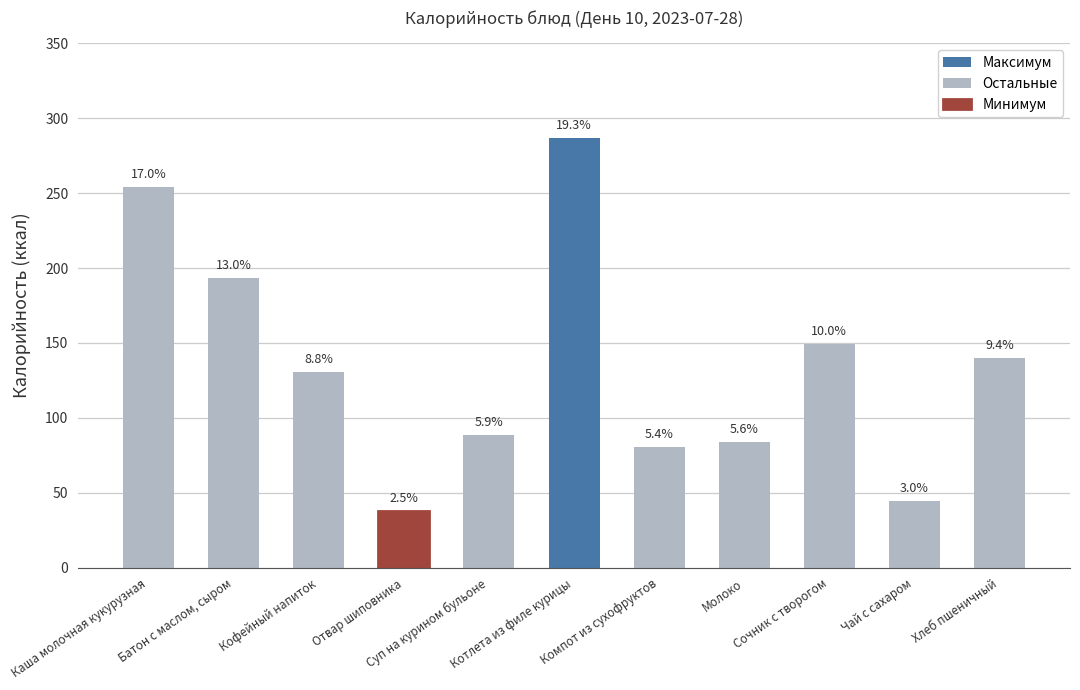

What is the difference between the values at Батон с маслом, сыром and Кофейный напиток?

62.7